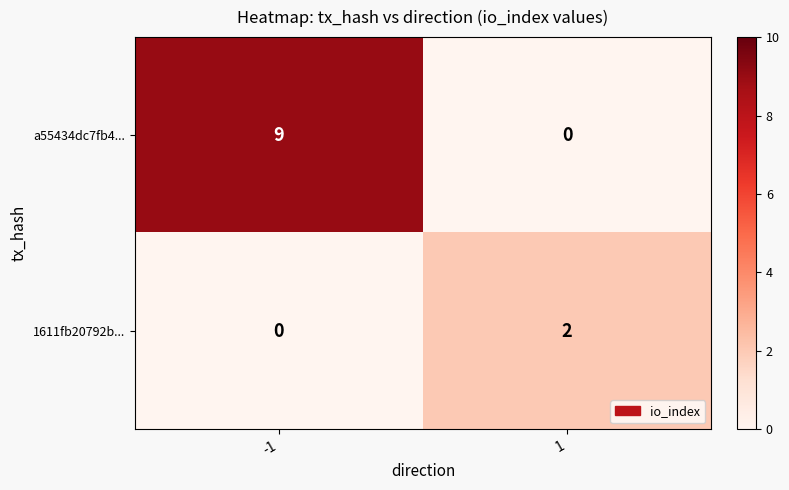

Reading left to right, transcribe all the data shown in this chart.

a55434dc7fb4...: -1=9	1=0
1611fb20792b...: -1=0	1=2